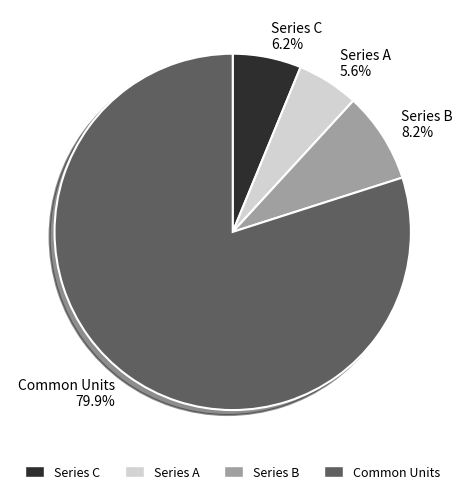

Is the sum of Series C and Series A greater than half?

No